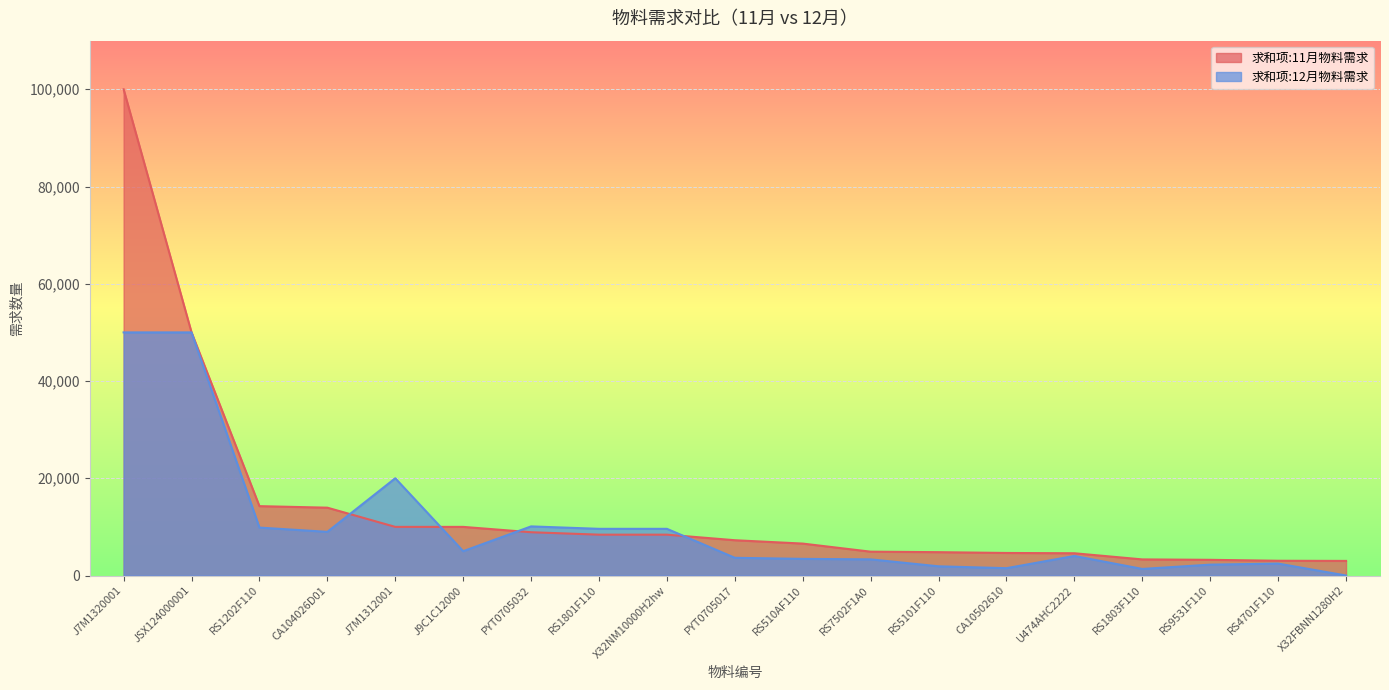

What position from the right is PYT0705017?

10